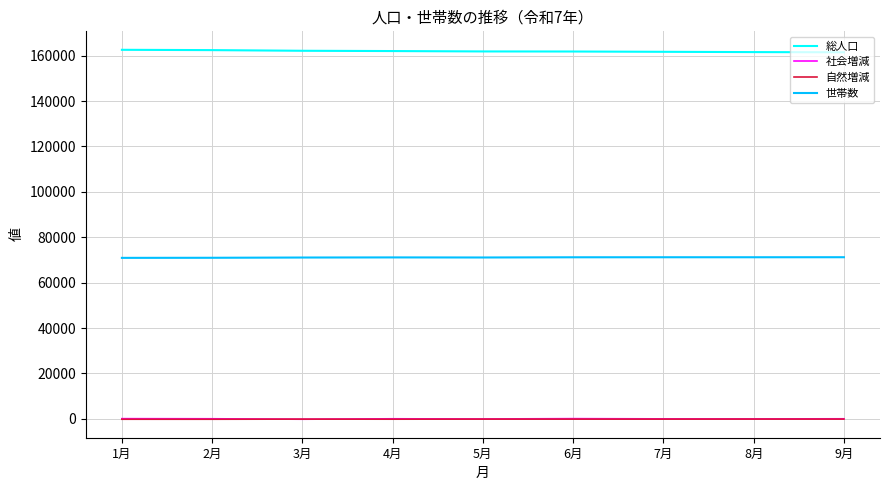

The value of 総人口 at 8月 is 161573. True or false?

True